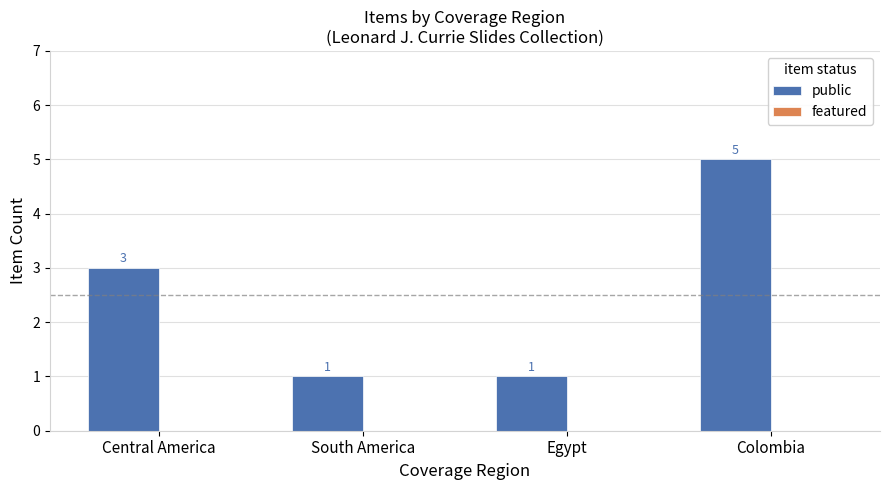

How many values are between 1 and 5?

4